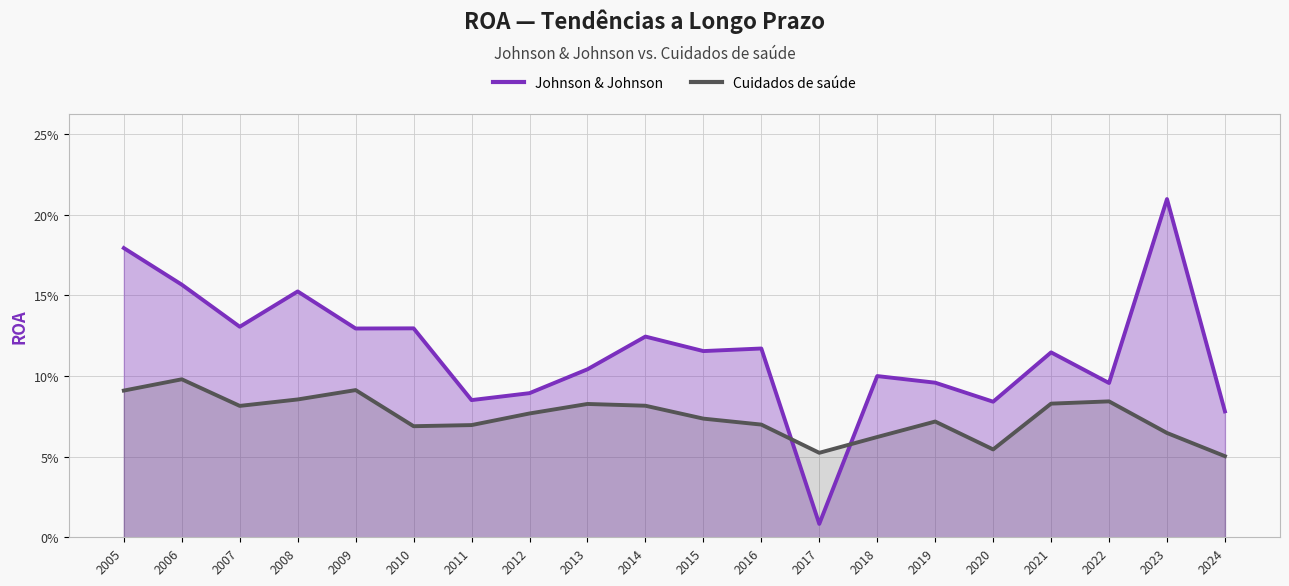

Does the chart display data point markers on the line(s)?

No